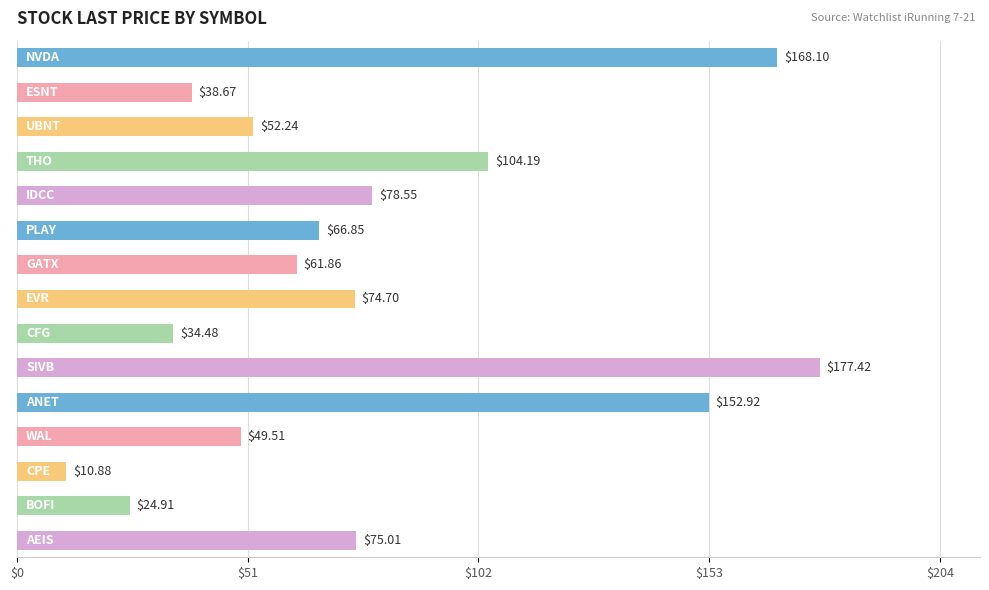

What is the average value?

78.0